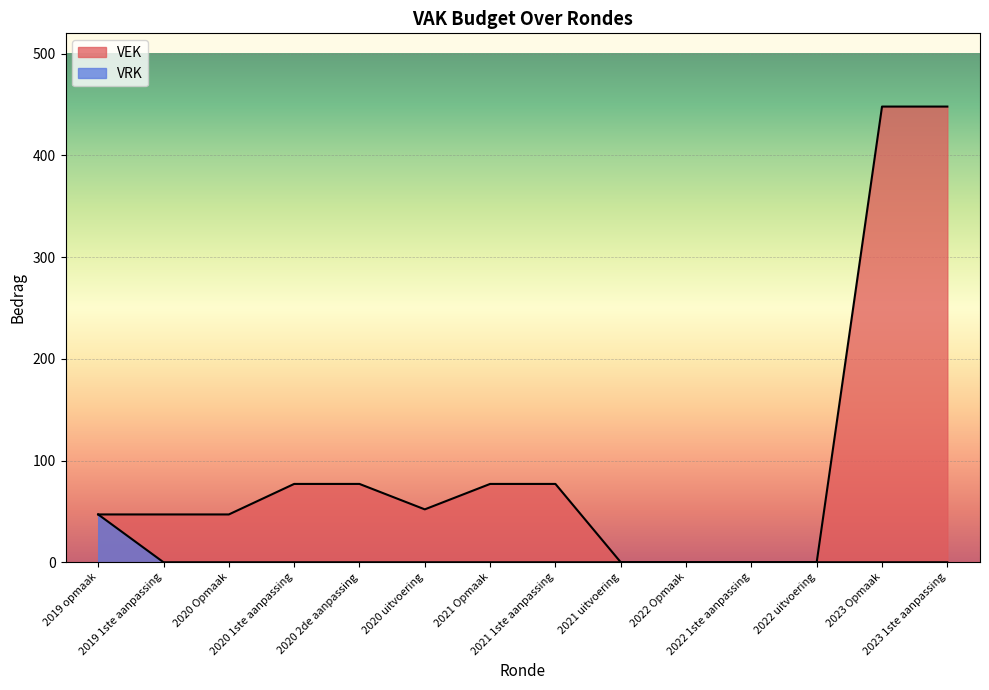

How many lines are shown in the chart?

2